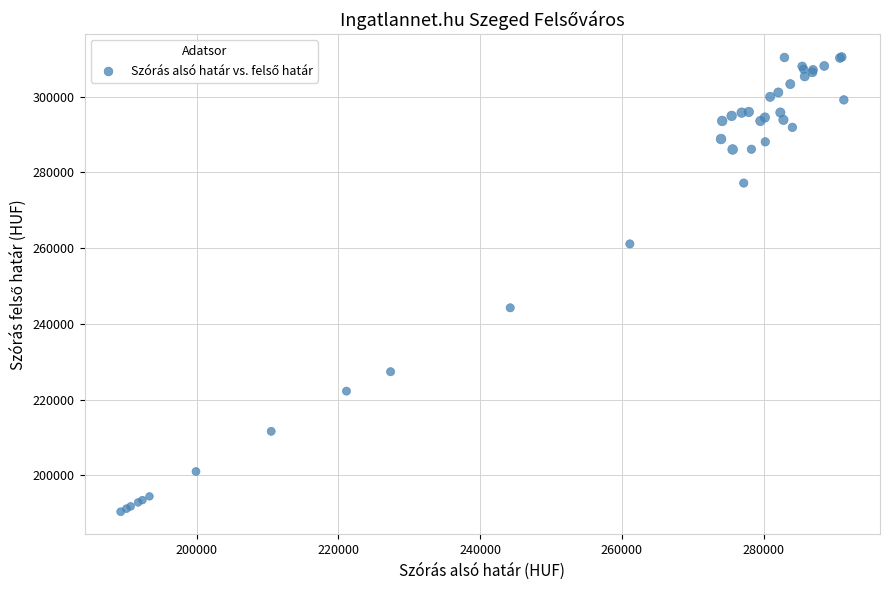

What Y value in the scatter plot is closest to 250428?

244234